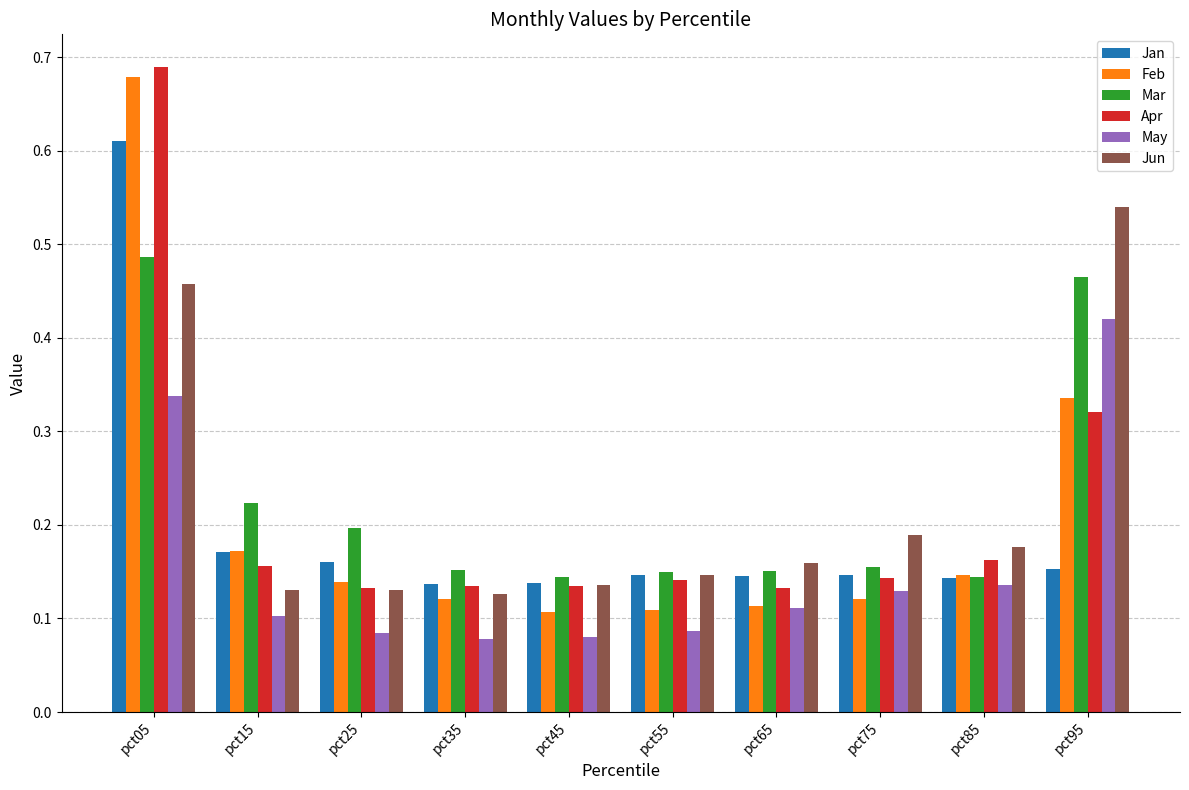

Count the number of categories in the chart.

10